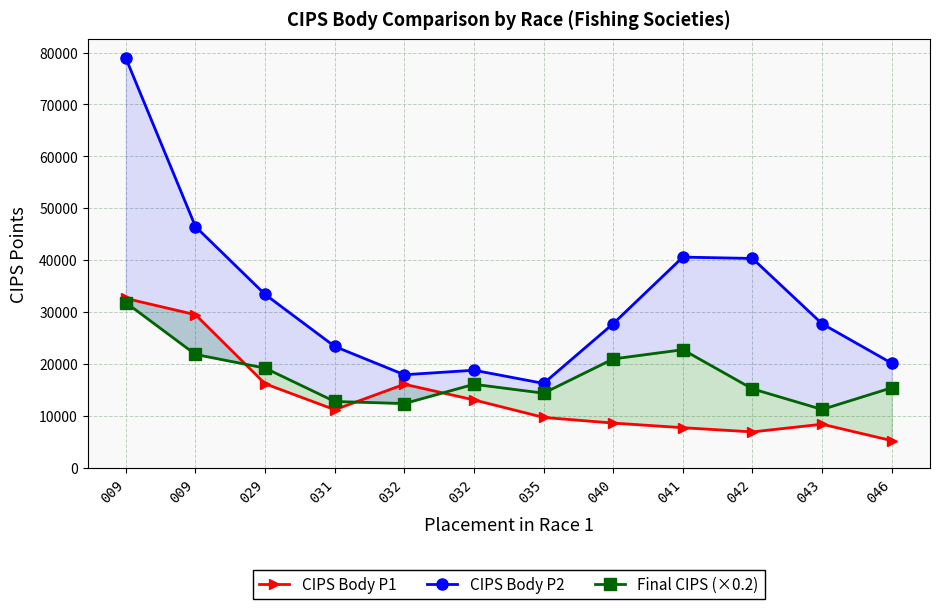

At which label does Final CIPS (×0.2) reach its peak?

009